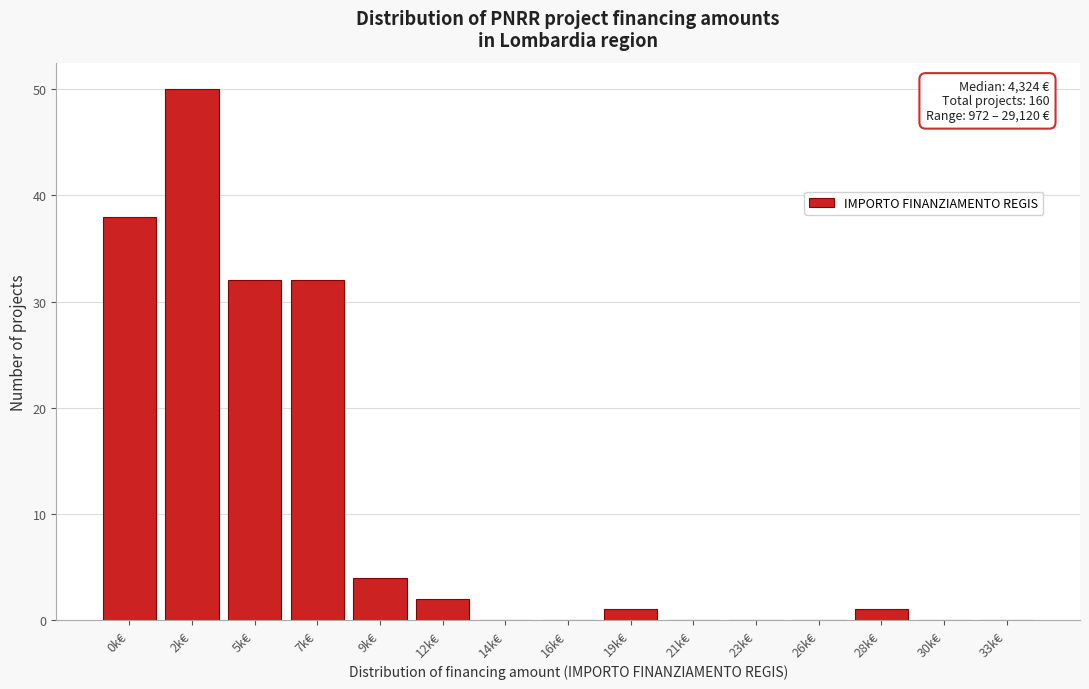

Reading right to left, transcribe all the data shown in this chart.

33k€=0	30k€=0	28k€=1	26k€=0	23k€=0	21k€=0	19k€=1	16k€=0	14k€=0	12k€=2	9k€=4	7k€=32	5k€=32	2k€=50	0k€=38